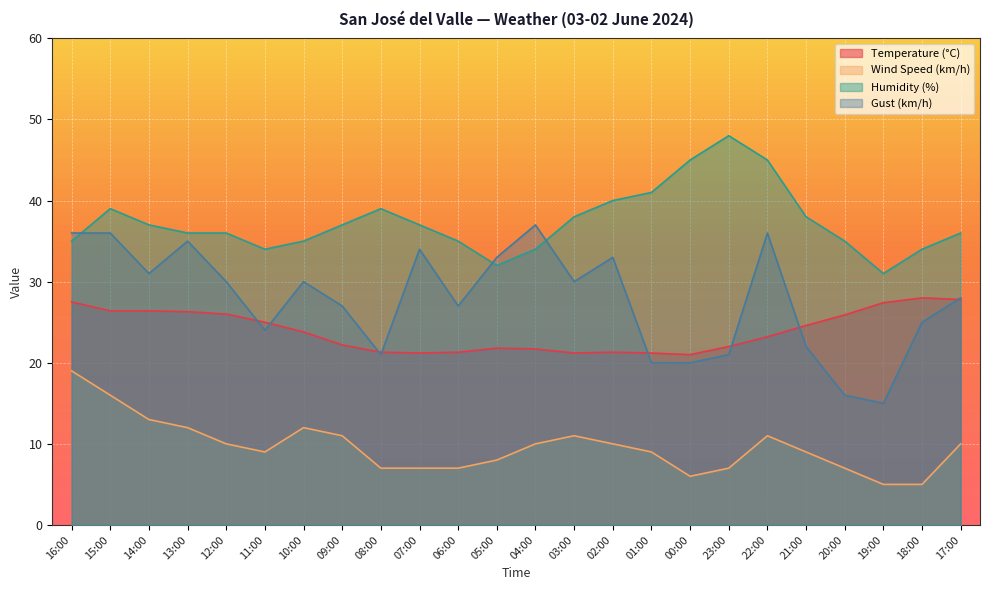

Which label corresponds to the smallest value in the chart?

19:00